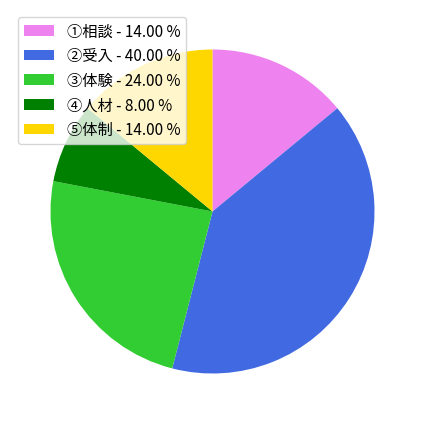

Approximately how many times larger is the value at ④人材 - 8.00 % compared to ⑤体制 - 14.00 %?

0.6